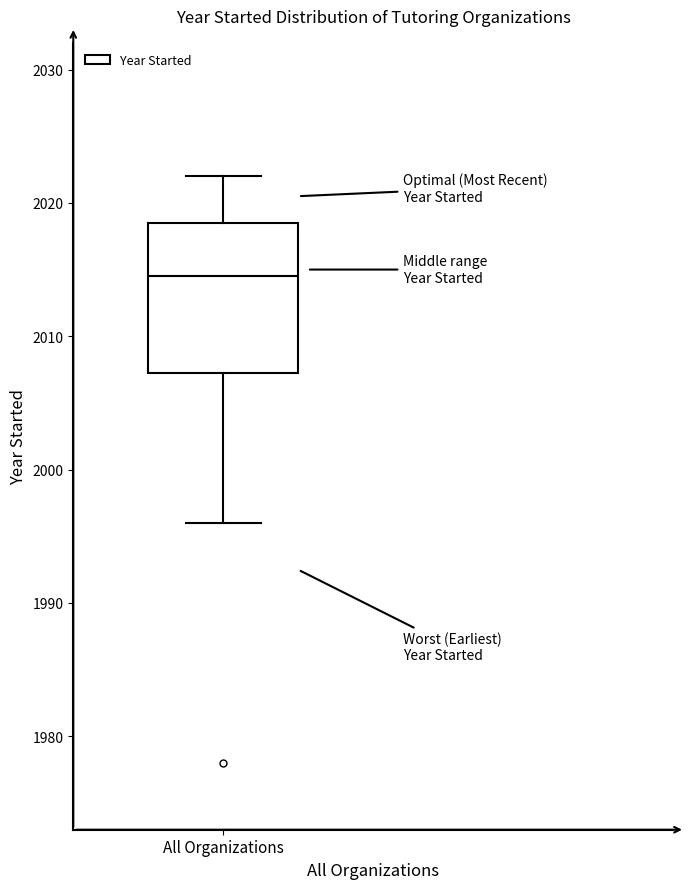

Read this box plot against the y-axis: the position of the median line, the range covered by the box, and the ends of both whiskers. The values are not printed on the chart, so give them approximately, as read against the axis.

median 2015, box 2007 to 2019, whiskers 1996 to 2022